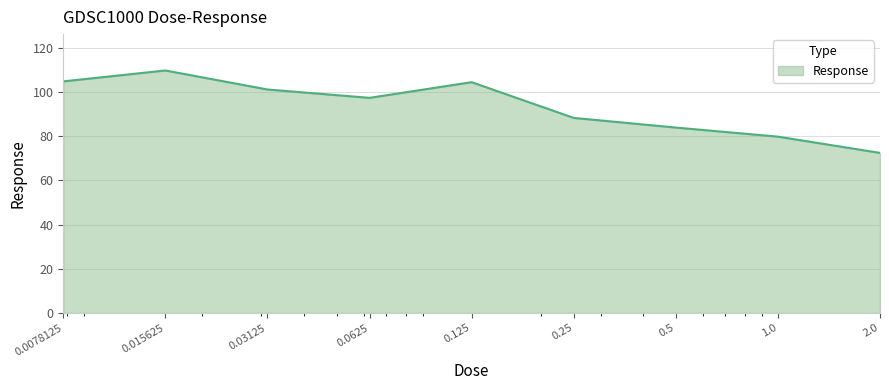

What is the smallest value displayed?

72.5